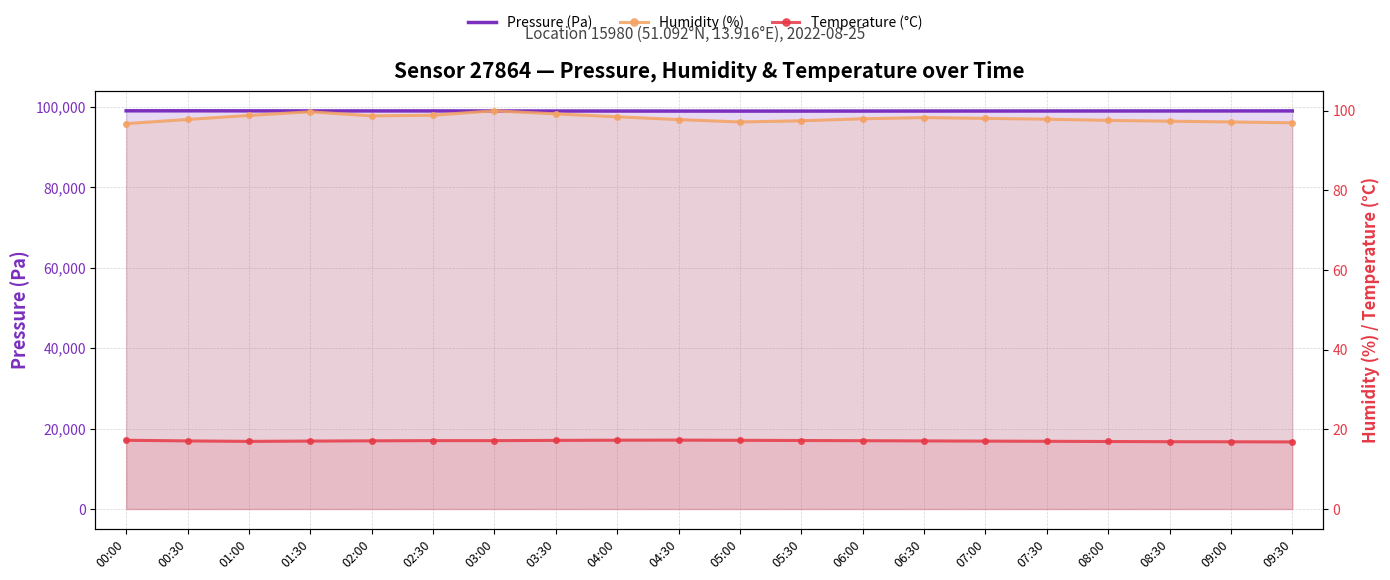

Is it true that Temperature (°C) equals 17.1 at 01:30?

True